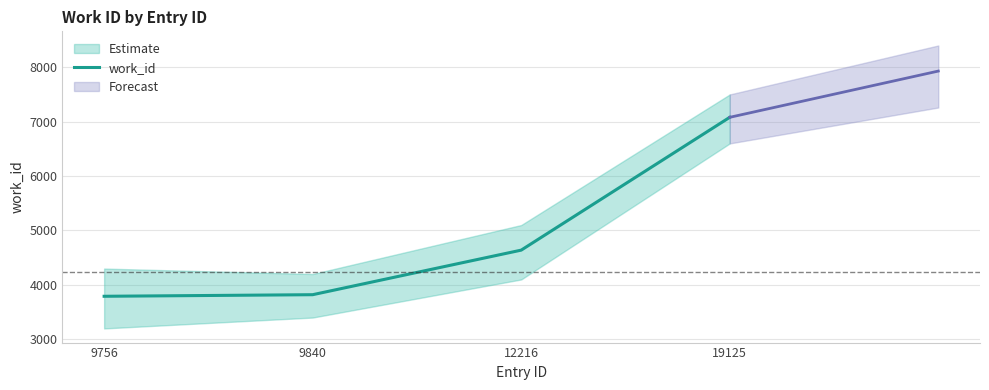

What is the minimum value shown in the chart?

3791